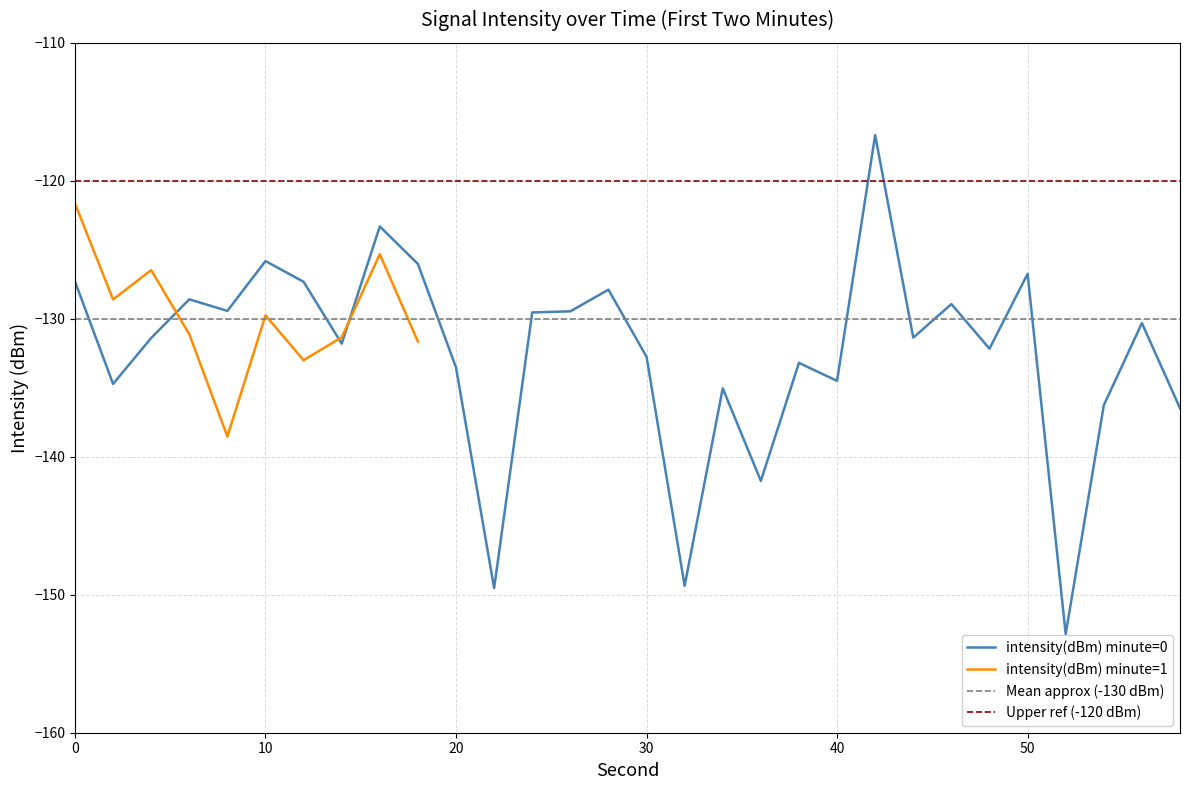

Is it true that the value at 24 is -129.5?

True